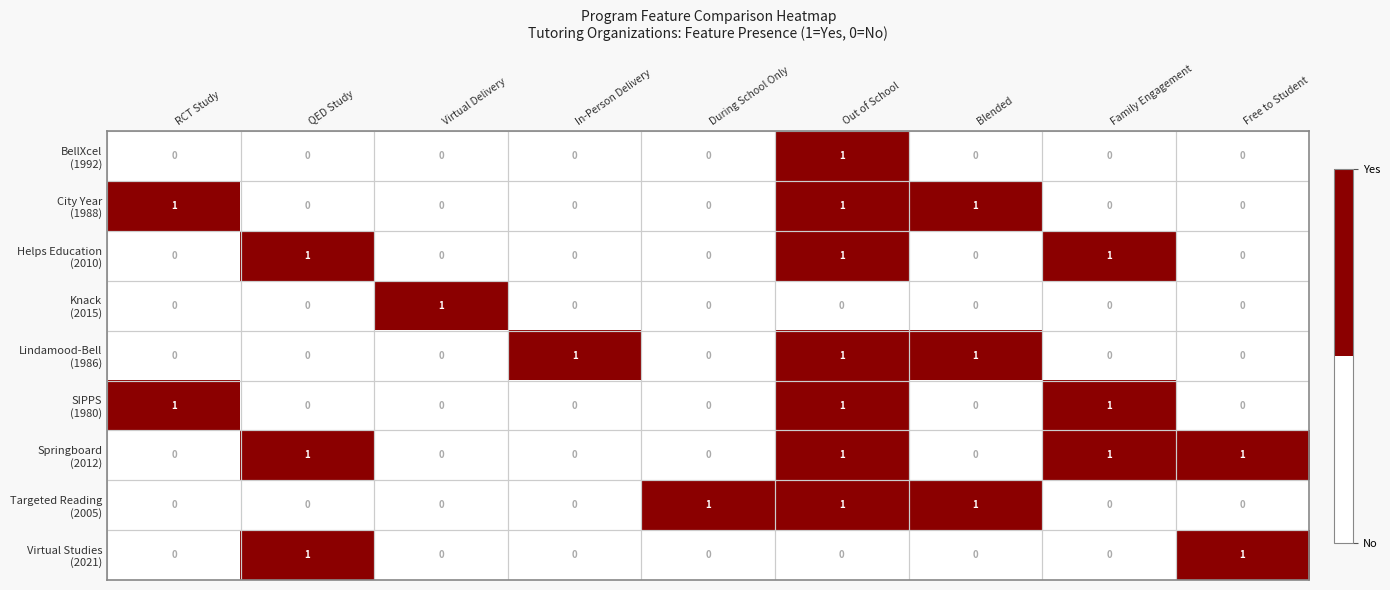

At how many categories does at least one series exceed 0?

9